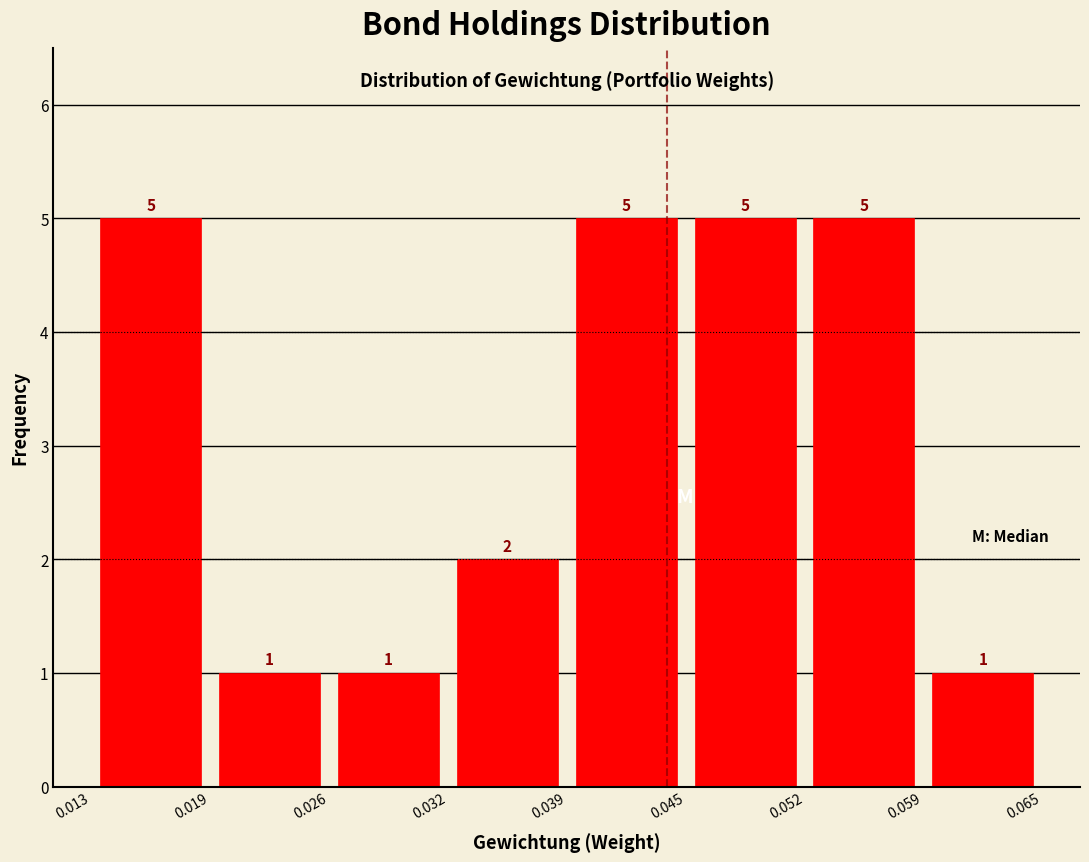

Reading left to right, transcribe this chart: for each bar, give the range it covers on the x-axis and its height.

0.013 to 0.019: 5
0.019 to 0.026: 1
0.026 to 0.032: 1
0.032 to 0.039: 2
0.039 to 0.045: 5
0.045 to 0.052: 5
0.052 to 0.059: 5
0.059 to 0.065: 1